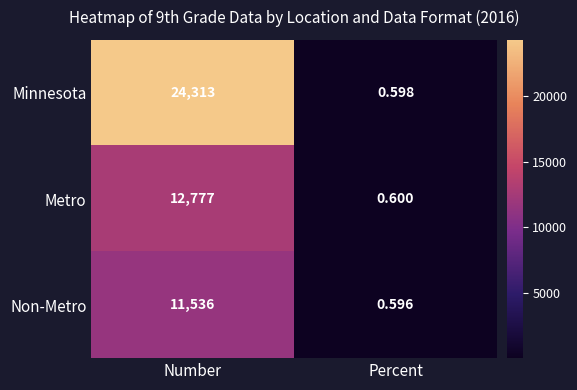

Rank the series at Number from highest to lowest value.

Minnesota, Metro, Non-Metro